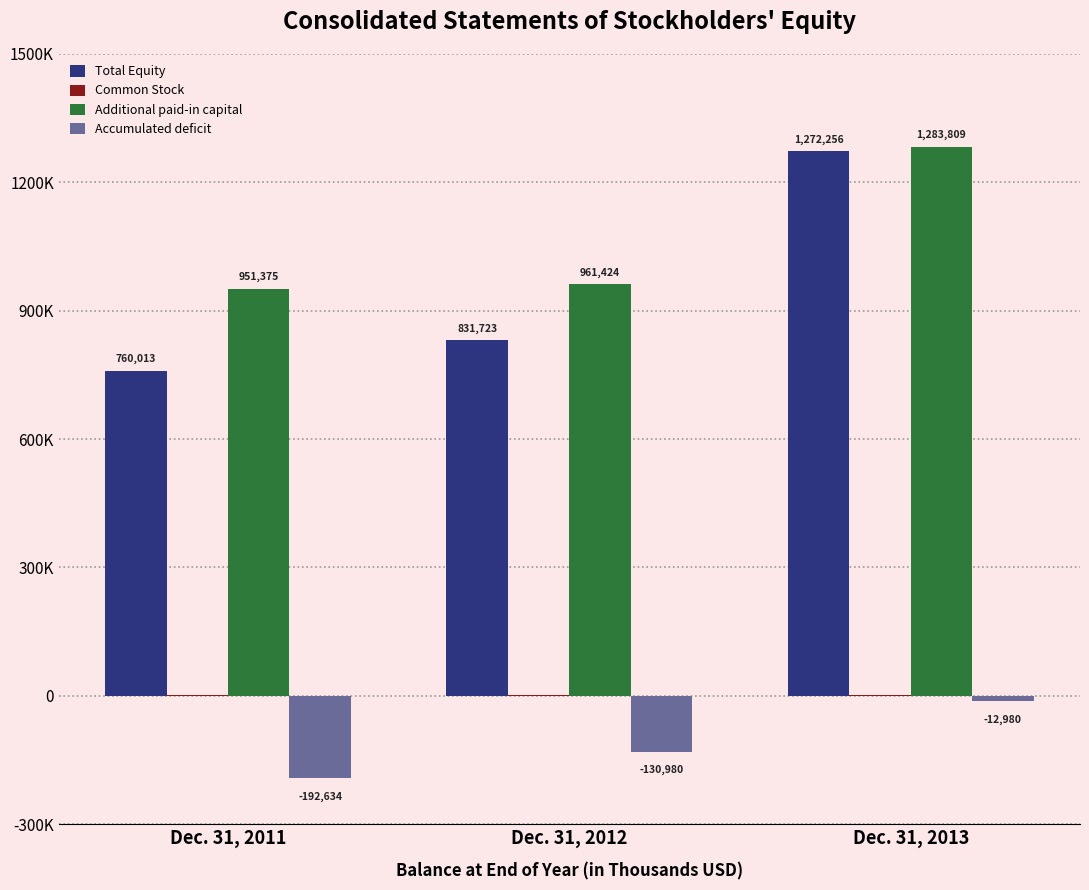

At which label does Total Equity first exceed 831723?

Dec. 31, 2013